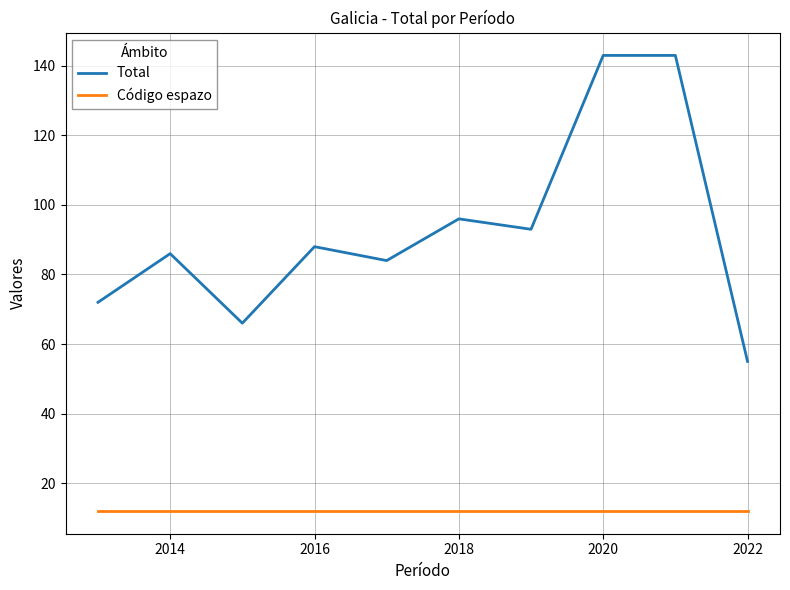

Which series has the largest total across all categories?

Total